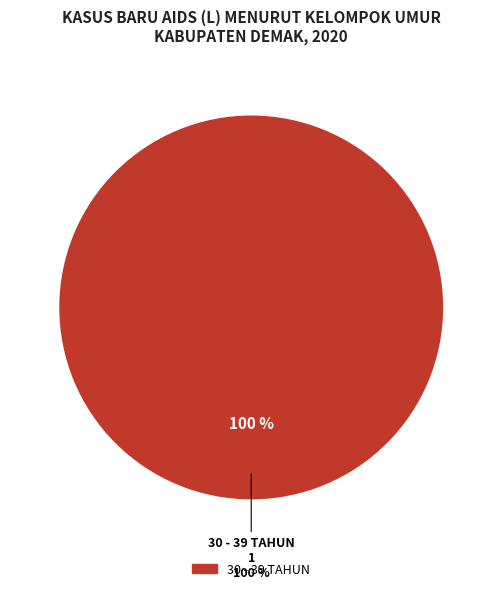

Which category has the biggest portion of the pie?

30 - 39 TAHUN